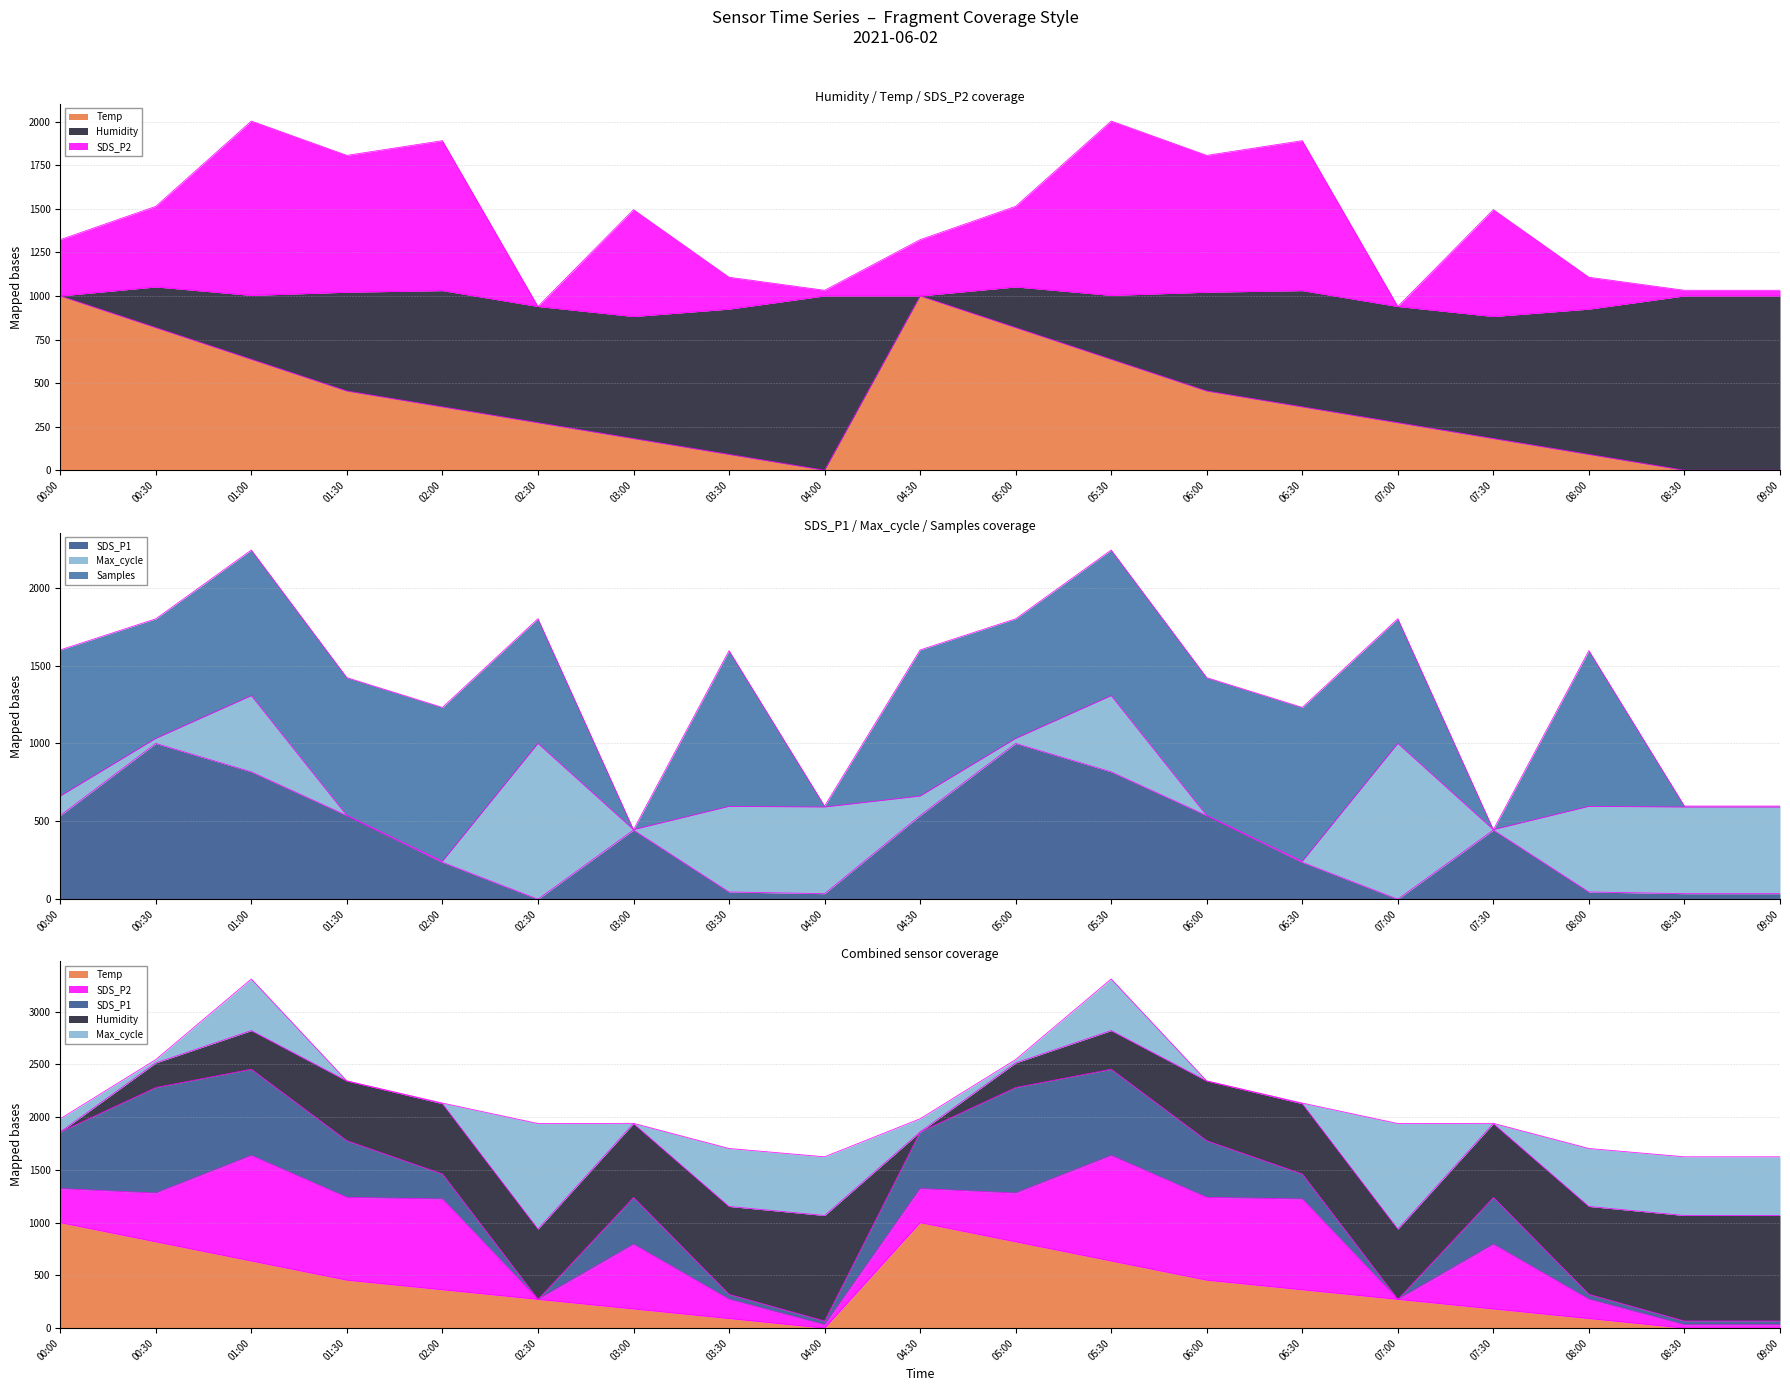

What position from the right is 01:30?

16